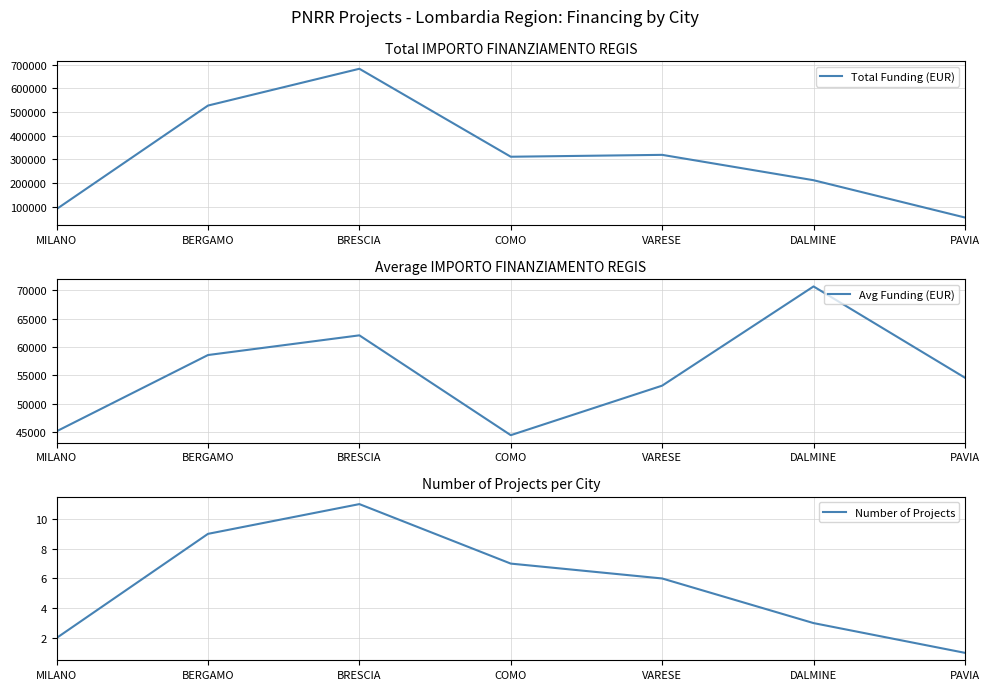

How many lines are shown in the chart?

3